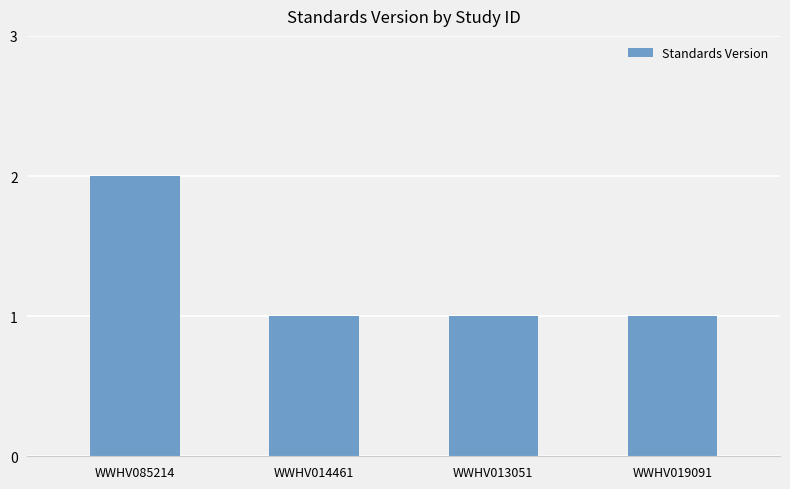

Which category has the highest value across all series?

WWHV085214